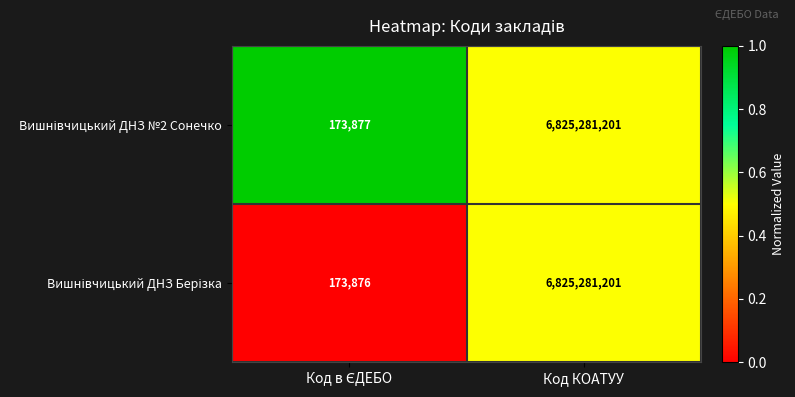

What is the total value across all series at Код КОАТУУ?

13650562402